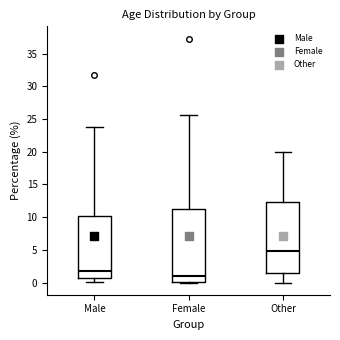

Reading left to right, transcribe this box plot: for each box, give where its median line is, the range the box spans, and where its two whiskers end, as read against the y-axis. The values are not printed on the chart, so give them approximately, as read against the axis.

Male: median 2.0, box 0.5 to 10.0, whiskers 0.0 to 24.0
Female: median 1.0, box 0.0 to 11.0, whiskers 0.0 to 25.5
Other: median 5.0, box 1.5 to 12.5, whiskers 0.0 to 20.0